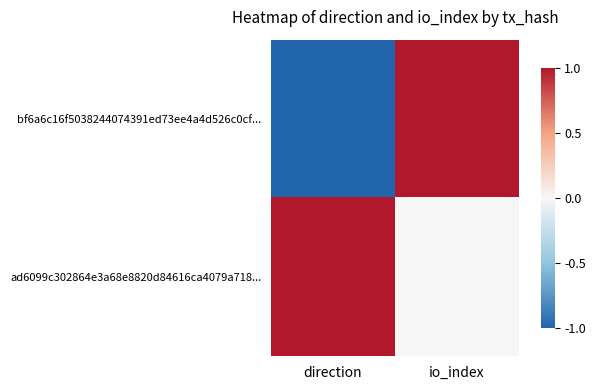

Count the number of data series in this chart.

2